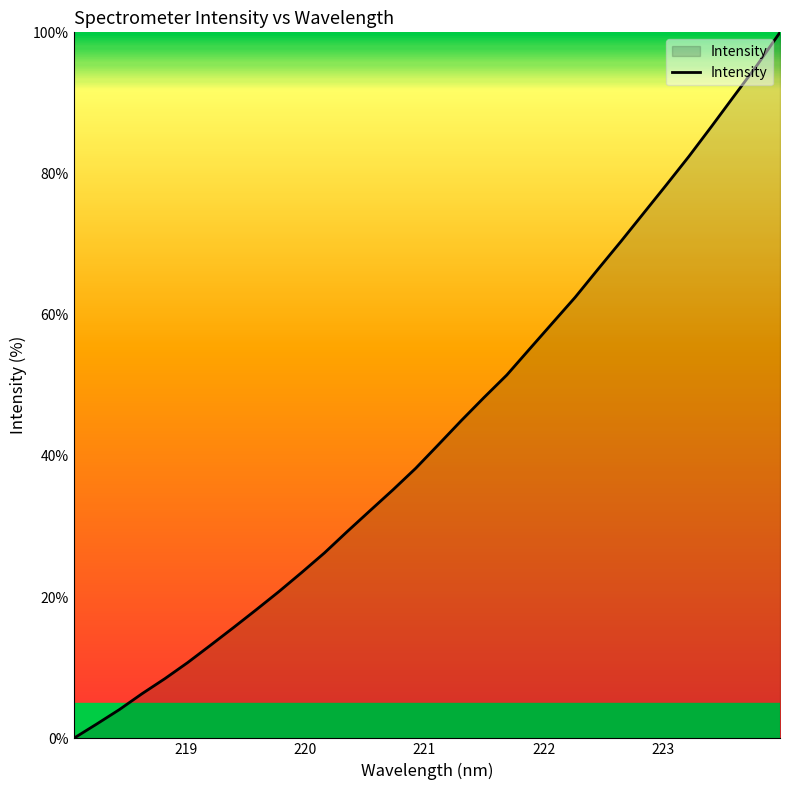

How many lines are shown in the chart?

1